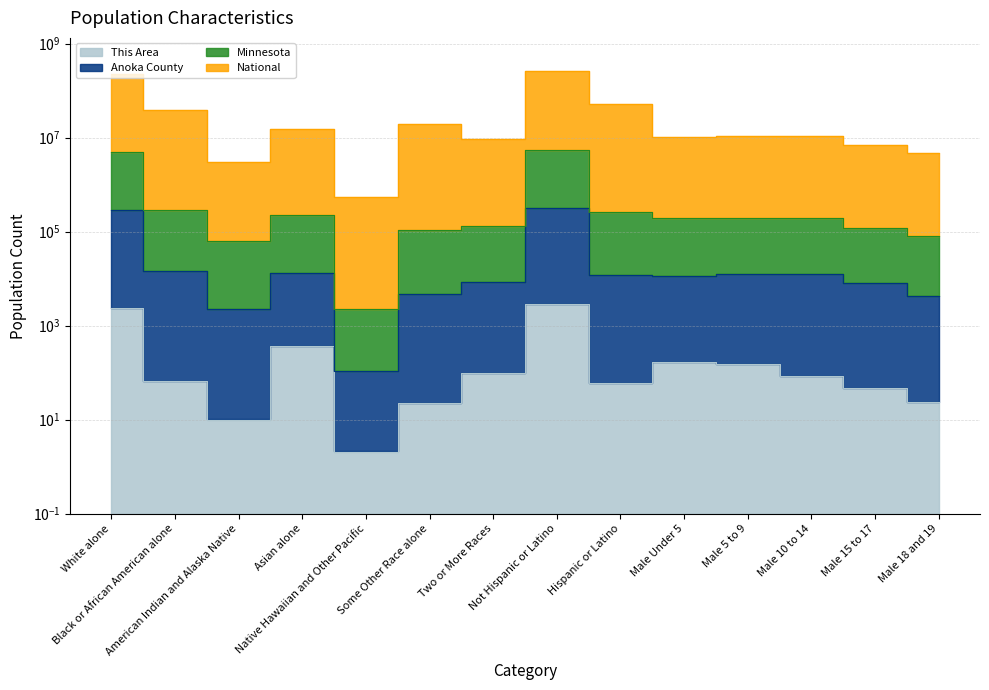

How many distinct data groups are displayed?

4